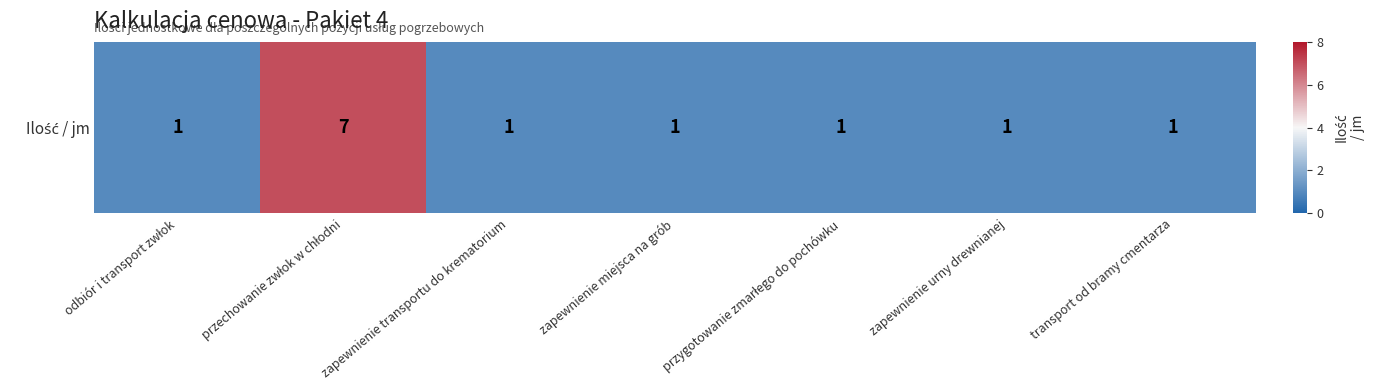

Rank the categories by value from highest to lowest.

przechowanie zwłok w chłodni, odbiór i transport zwłok, zapewnienie transportu do krematorium, zapewnienie miejsca na grób, przygotowanie zmarłego do pochówku, zapewnienie urny drewnianej, transport od bramy cmentarza